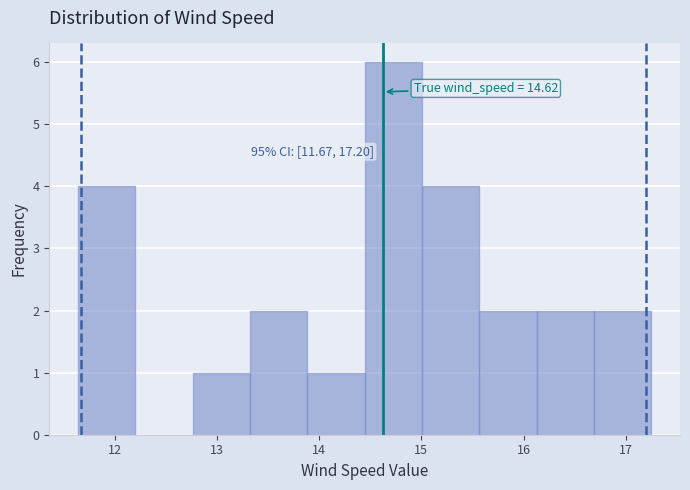

Which range on the x-axis has the tallest bar?

14.4 to 15.0